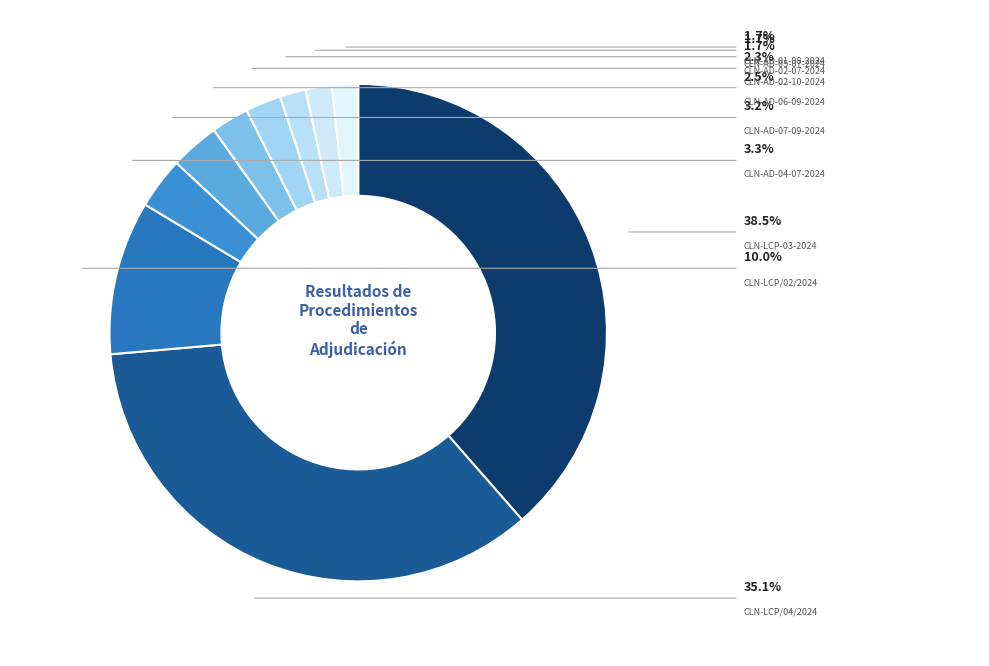

Which slice is the largest?

CLN-LCP-03-2024